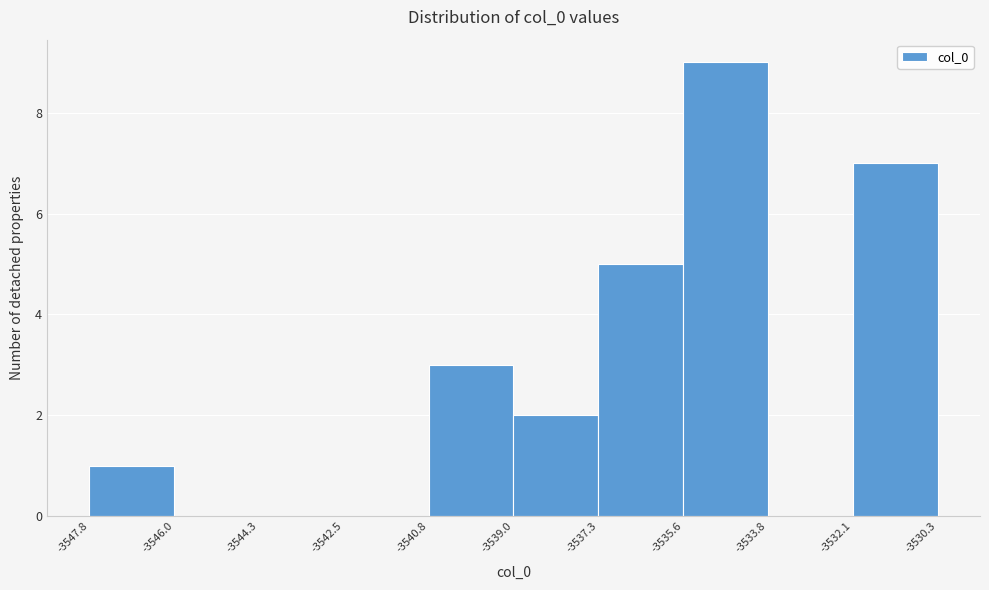

What is the height of the bar covering -3535.6 to -3533.8 on the x-axis? The values are not printed on the chart, so give them approximately, as read against the axis.

9